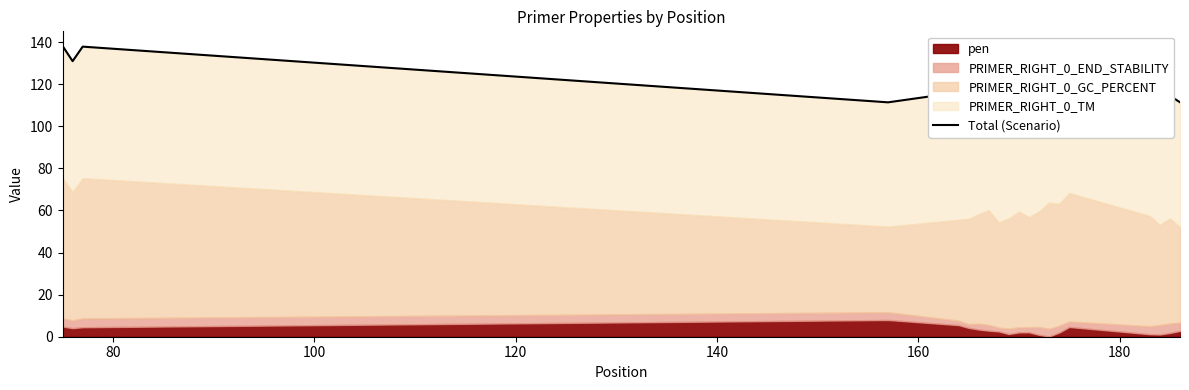

What is the sum of all values?

2398.6